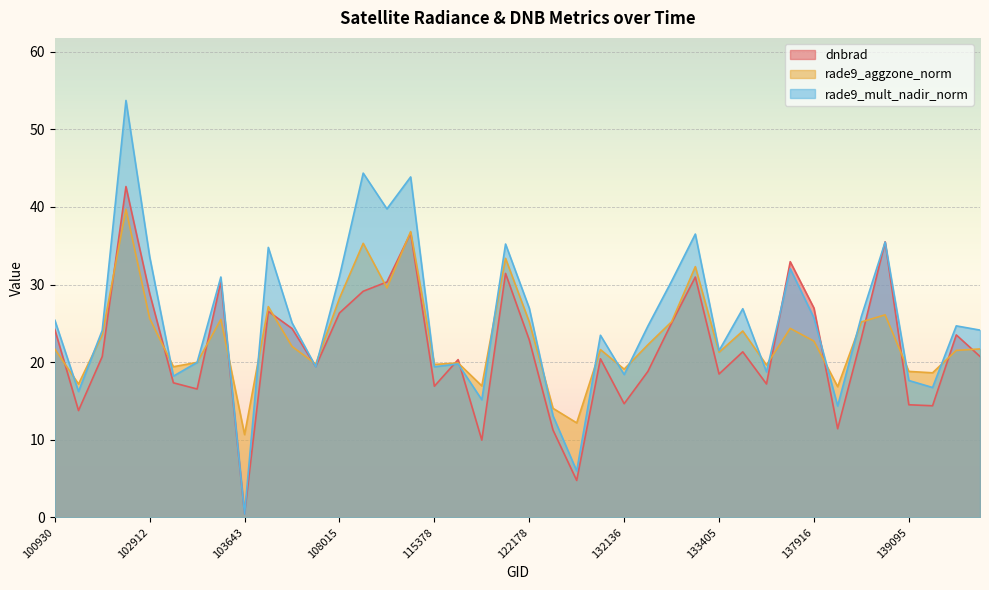

Is it true that dnbrad equals 28.3 at 103032?

False